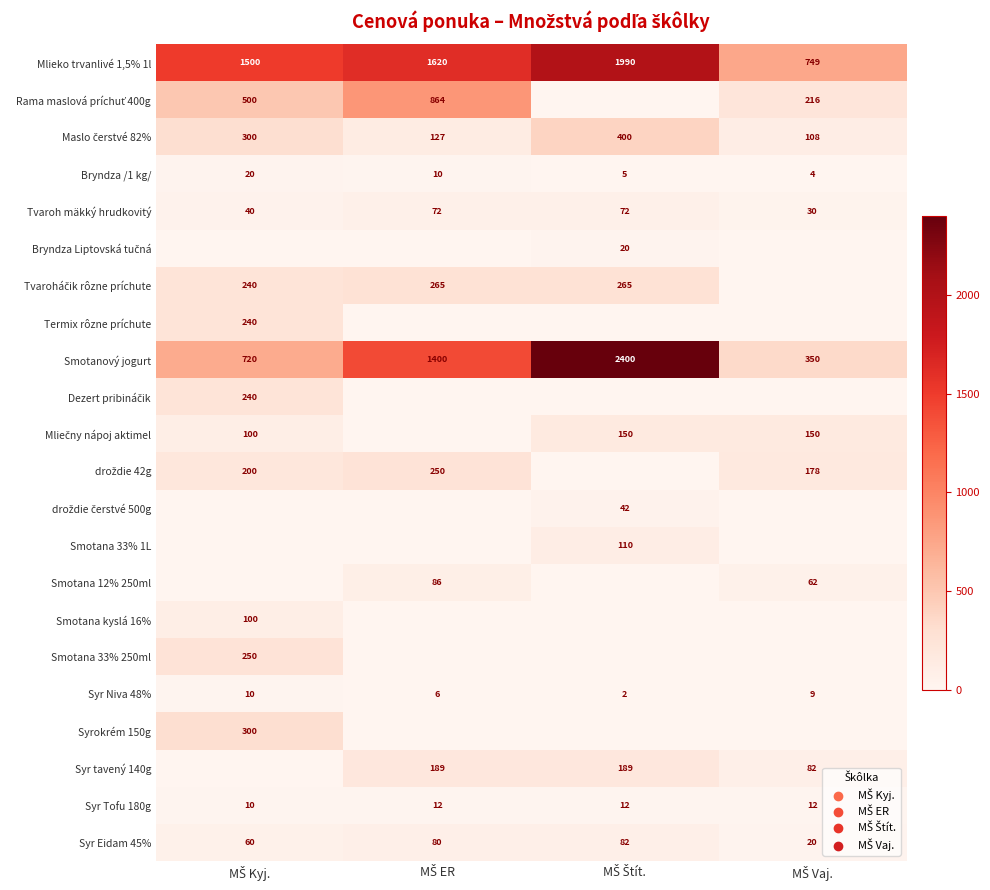

What is the difference between the second highest and minimum values in the Syr Eidam 45% series?

60